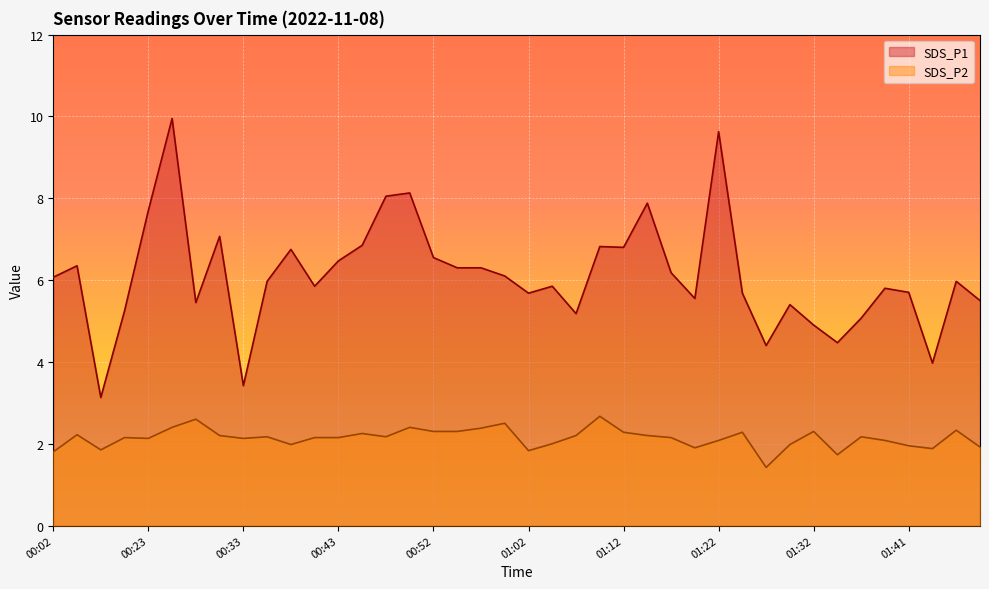

Reading left to right, transcribe all the data shown in this chart.

SDS_P1: 6.1	6.3	3.1	5.2	7.7	9.9	5.5	7.1	3.4	6.0	6.8	5.8	6.5	6.8	8.1	8.1	6.5	6.3	6.3	6.1	5.7	5.8	5.2	6.8	6.8	7.9	6.2	5.5	9.6	5.7	4.4	5.4	4.9	4.5	5.1	5.8	5.7	4.0	6.0	5.5
SDS_P2: 1.8	2.2	1.9	2.1	2.1	2.4	2.6	2.2	2.1	2.2	2.0	2.1	2.1	2.2	2.2	2.4	2.3	2.3	2.4	2.5	1.8	2.0	2.2	2.7	2.3	2.2	2.1	1.9	2.1	2.3	1.4	2.0	2.3	1.7	2.2	2.1	1.9	1.9	2.3	1.9